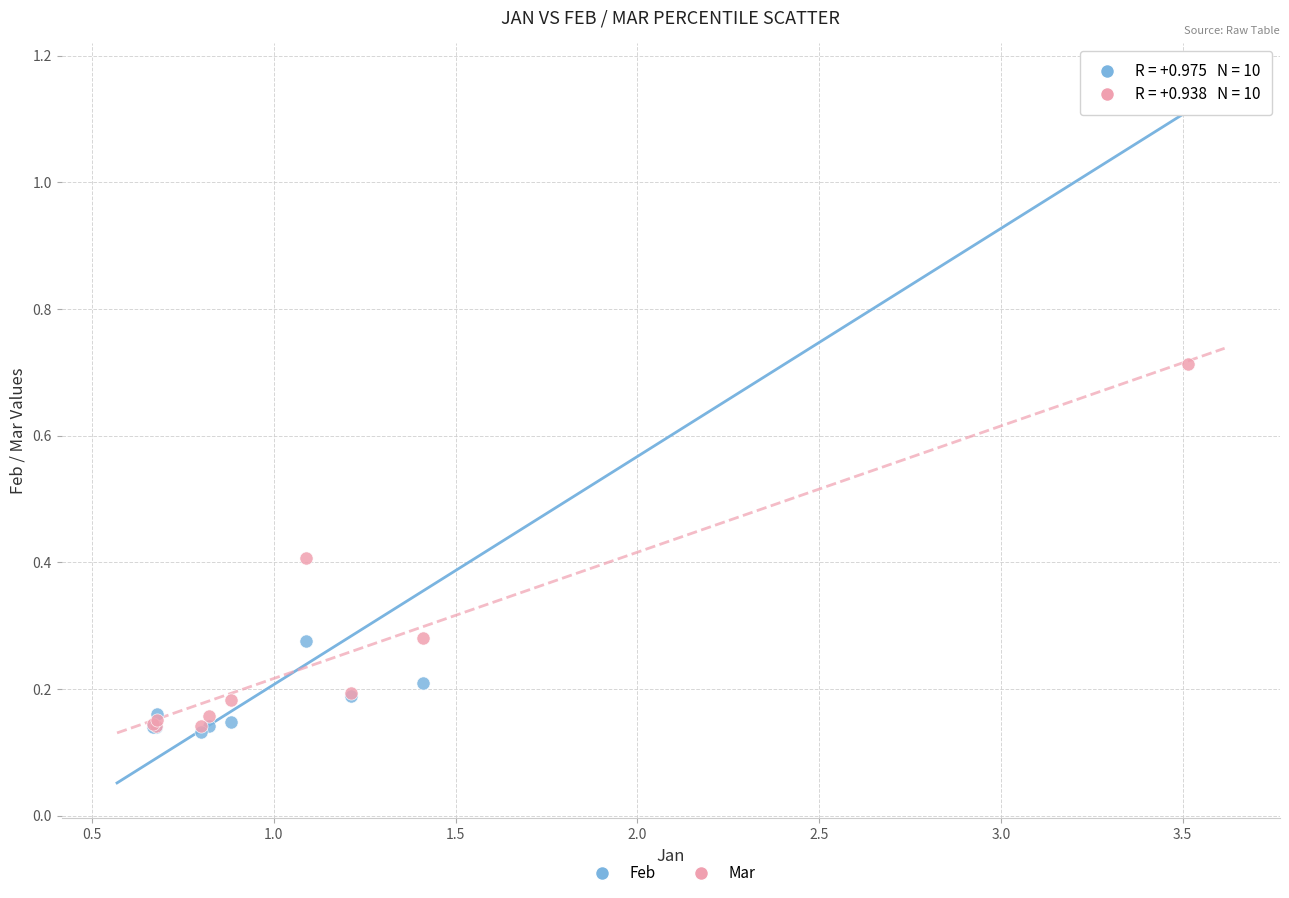

Which series reaches the maximum Y coordinate?

Feb